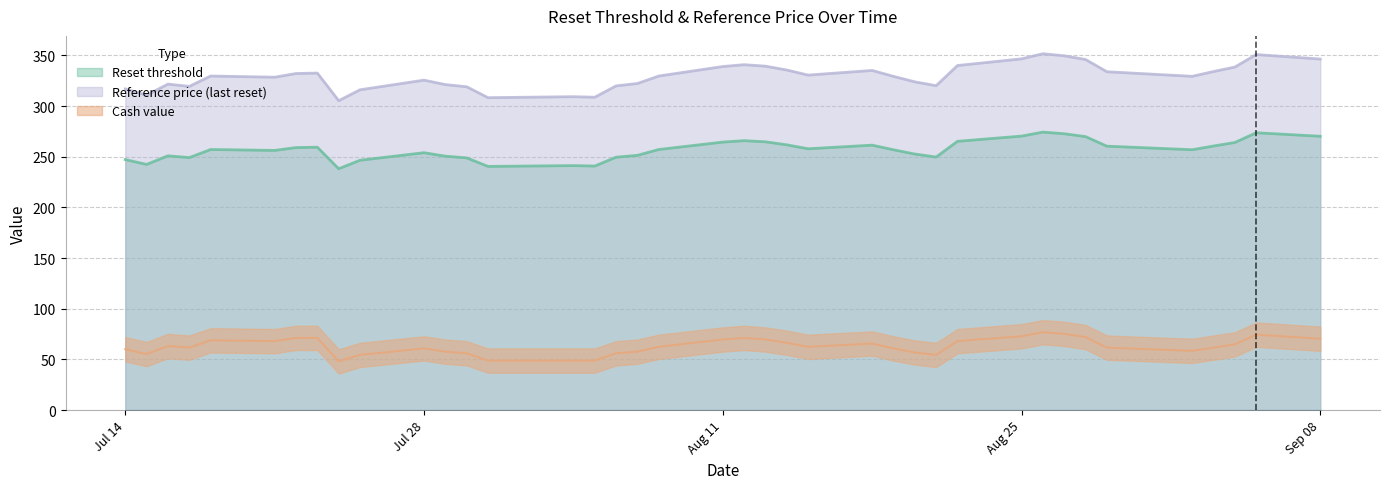

What are all the series names shown in the legend?

Reset threshold, Reference price (last reset), Cash value